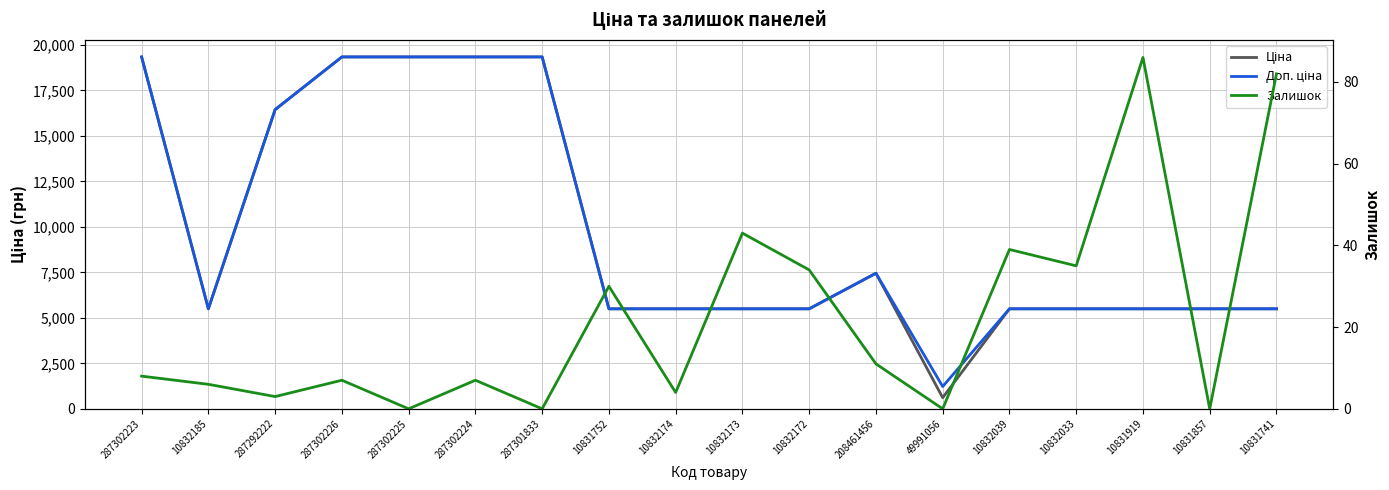

At which label does Залишок first exceed 8?

10831752